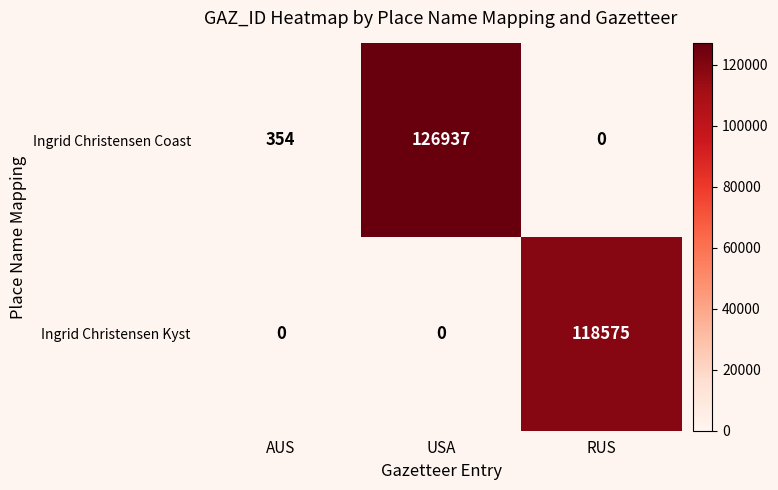

At which label is Ingrid Christensen Coast closest to 63468?

AUS